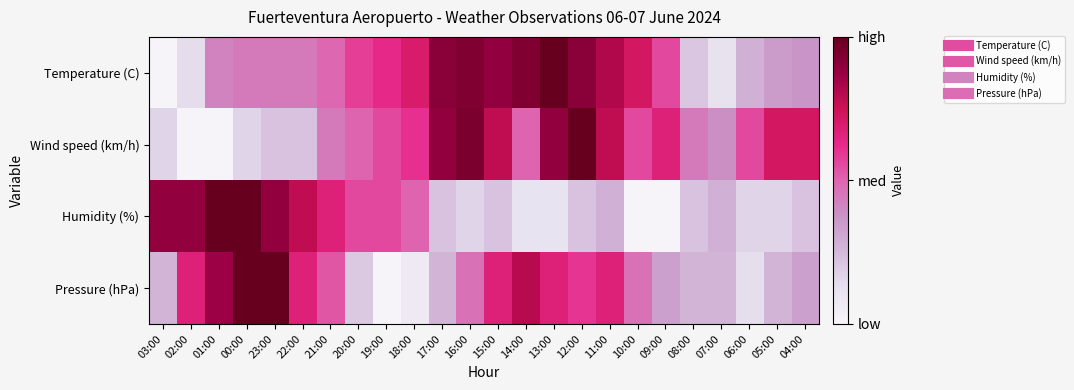

Reading left to right, list all the values displayed in this chart.

Temperature (C): 03:00=0.0	02:00=0.1	01:00=0.4	00:00=0.4	23:00=0.4	22:00=0.4	21:00=0.5	20:00=0.6	19:00=0.6	18:00=0.7	17:00=0.9	16:00=0.9	15:00=0.9	14:00=0.9	13:00=1.0	12:00=0.9	11:00=0.8	10:00=0.7	09:00=0.6	08:00=0.2	07:00=0.1	06:00=0.3	05:00=0.3	04:00=0.4
Wind speed (km/h): 03:00=0.2	02:00=0.0	01:00=0.0	00:00=0.2	23:00=0.2	22:00=0.2	21:00=0.4	20:00=0.5	19:00=0.6	18:00=0.6	17:00=0.9	16:00=0.9	15:00=0.8	14:00=0.5	13:00=0.9	12:00=1.0	11:00=0.8	10:00=0.6	09:00=0.7	08:00=0.4	07:00=0.4	06:00=0.6	05:00=0.7	04:00=0.7
Humidity (%): 03:00=0.9	02:00=0.9	01:00=1.0	00:00=1.0	23:00=0.9	22:00=0.8	21:00=0.7	20:00=0.6	19:00=0.6	18:00=0.5	17:00=0.2	16:00=0.2	15:00=0.2	14:00=0.1	13:00=0.1	12:00=0.2	11:00=0.3	10:00=0.0	09:00=0.0	08:00=0.2	07:00=0.3	06:00=0.2	05:00=0.2	04:00=0.2
Pressure (hPa): 03:00=0.3	02:00=0.7	01:00=0.9	00:00=1.0	23:00=1.0	22:00=0.7	21:00=0.5	20:00=0.2	19:00=0.0	18:00=0.1	17:00=0.3	16:00=0.5	15:00=0.7	14:00=0.8	13:00=0.7	12:00=0.6	11:00=0.7	10:00=0.5	09:00=0.3	08:00=0.3	07:00=0.3	06:00=0.1	05:00=0.3	04:00=0.3